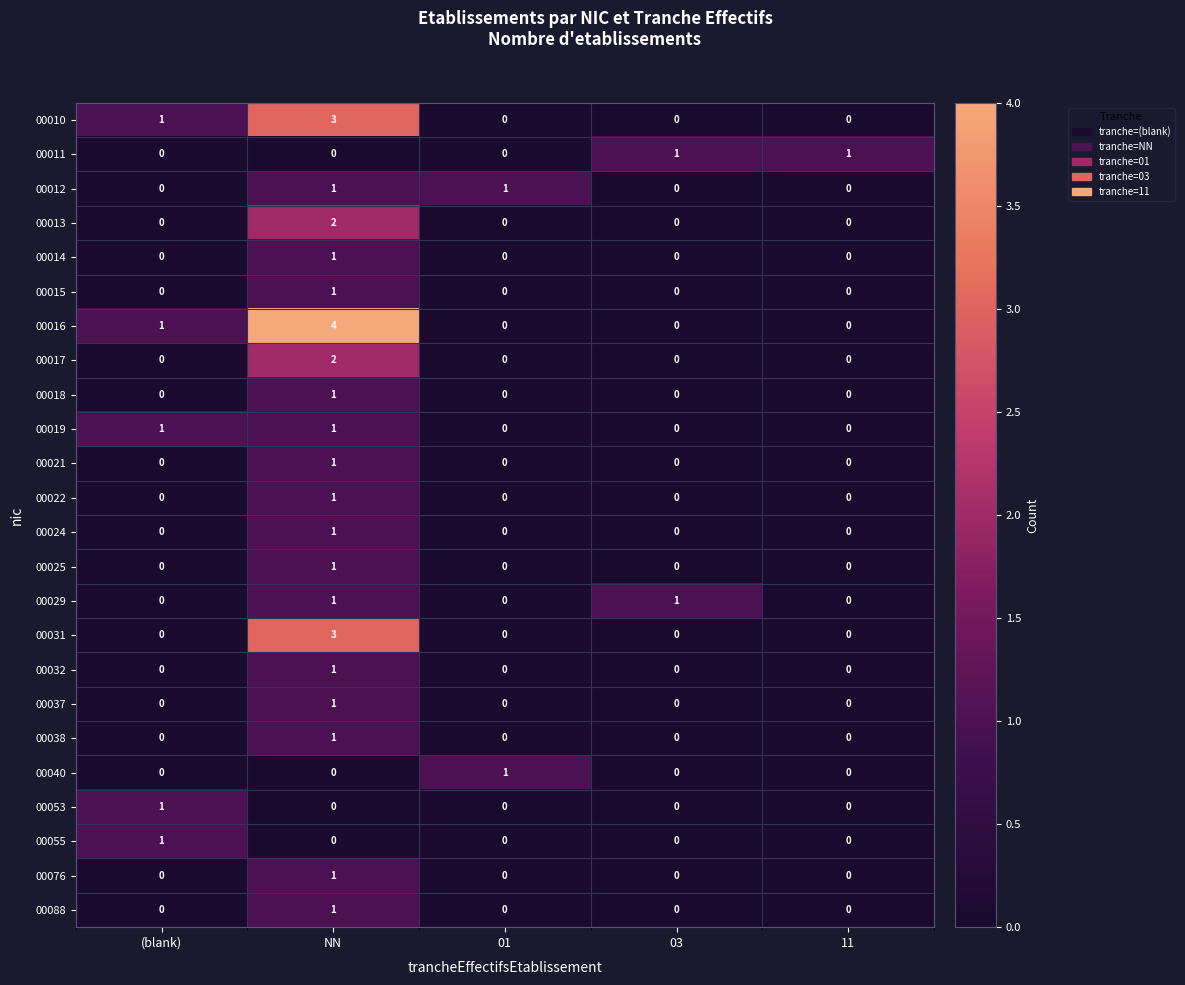

Which label corresponds to the largest value in the chart?

NN